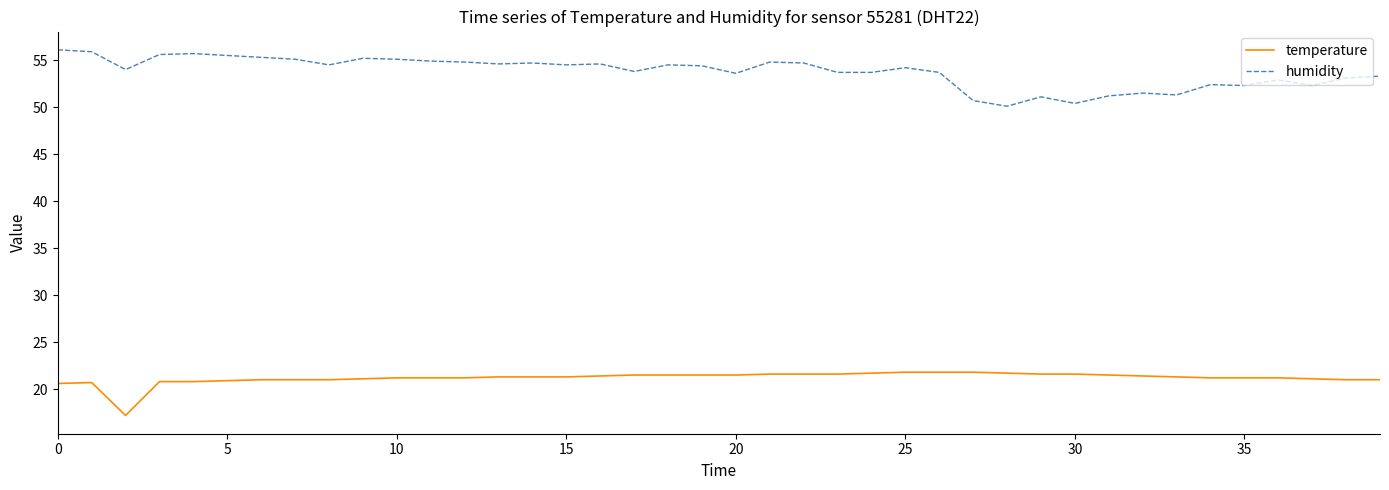

Which series has the widest spread of values?

humidity